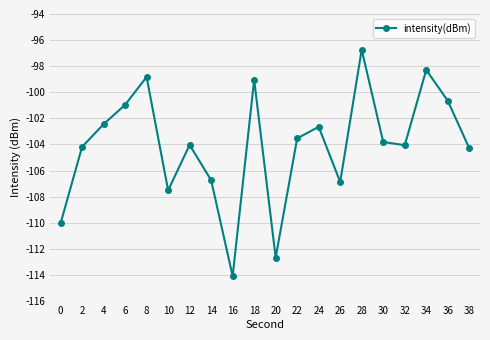

Does the chart have visible grid lines?

Yes